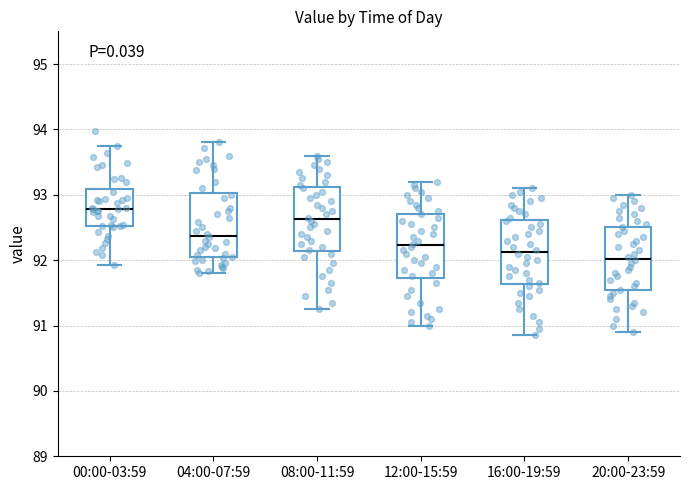

Reading left to right, read every box against the y-axis: the position of its median line, the range the box covers, and the ends of its whiskers. The values are not printed on the chart, so give them approximately, as read against the axis.

00:00-03:59: median 92.8, box 92.5 to 93.1, whiskers 91.9 to 93.8
04:00-07:59: median 92.4, box 92.0 to 93.0, whiskers 91.8 to 93.8
08:00-11:59: median 92.6, box 92.1 to 93.1, whiskers 91.3 to 93.6
12:00-15:59: median 92.2, box 91.7 to 92.7, whiskers 91.0 to 93.2
16:00-19:59: median 92.1, box 91.6 to 92.6, whiskers 90.9 to 93.1
20:00-23:59: median 92.0, box 91.5 to 92.5, whiskers 90.9 to 93.0